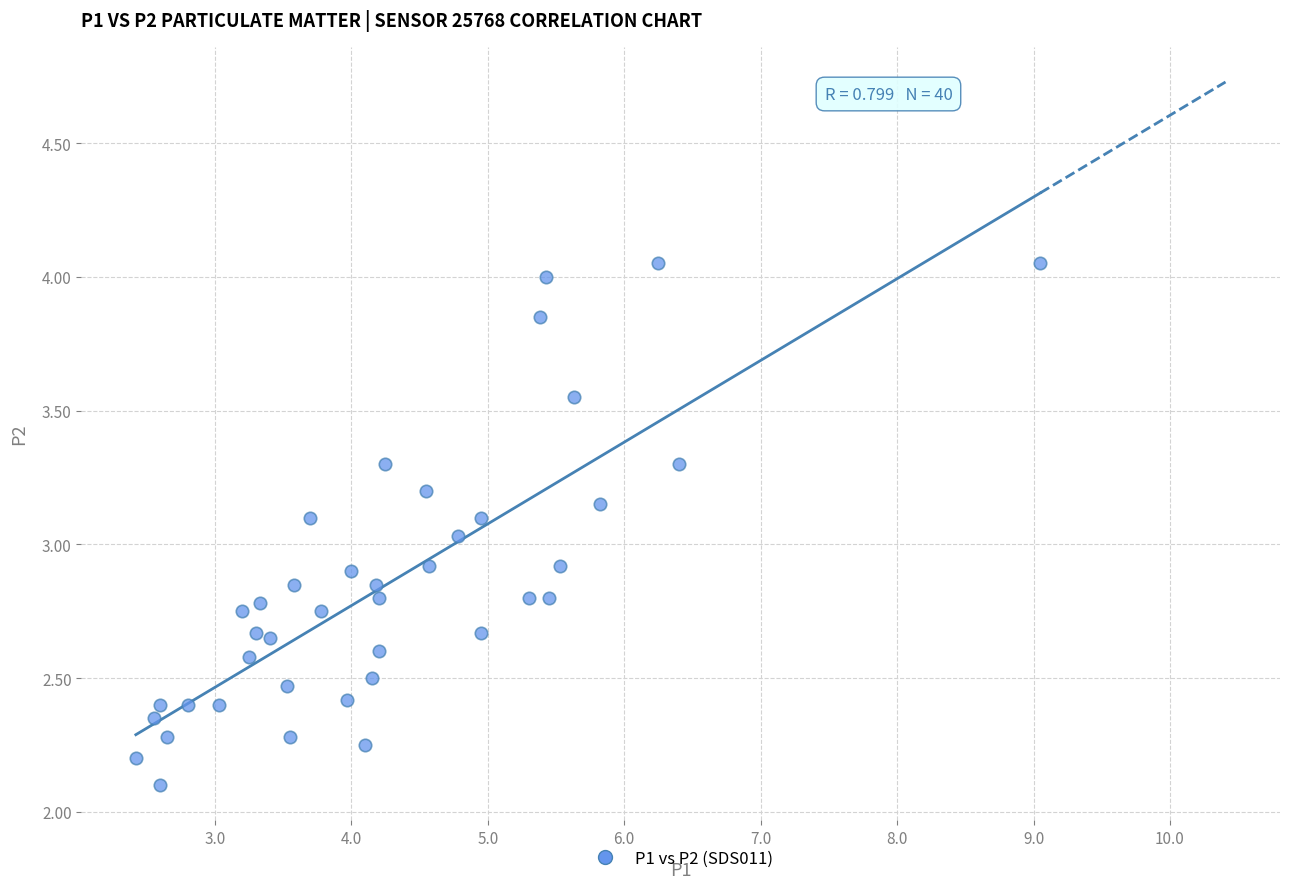

What is the range of X values (max minus min)?

6.6